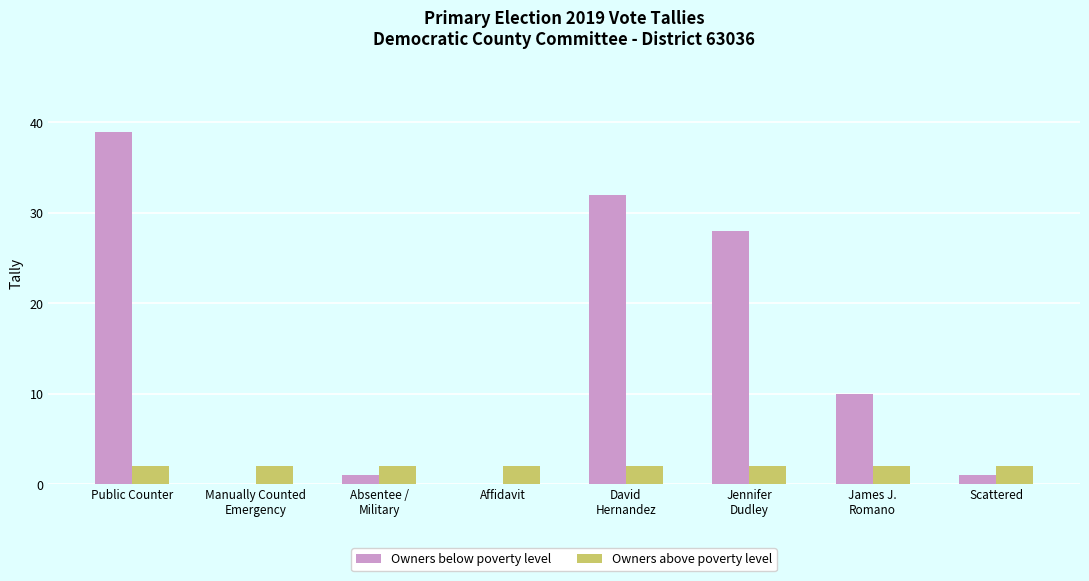

Reading right to left, list all the values displayed in this chart.

Owners below poverty level: 1	10	28	32	0	1	0	39
Owners above poverty level: 2	2	2	2	2	2	2	2